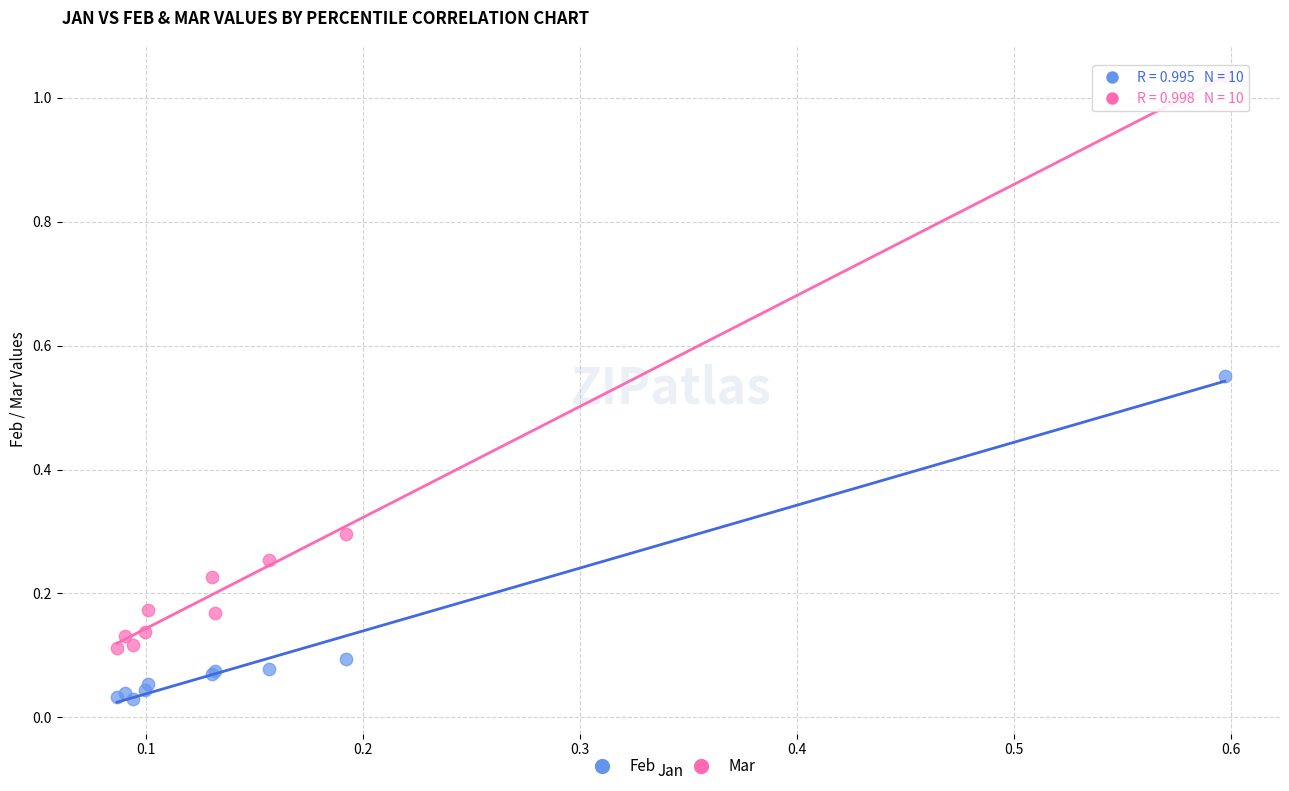

Which series reaches the minimum Y coordinate?

Feb